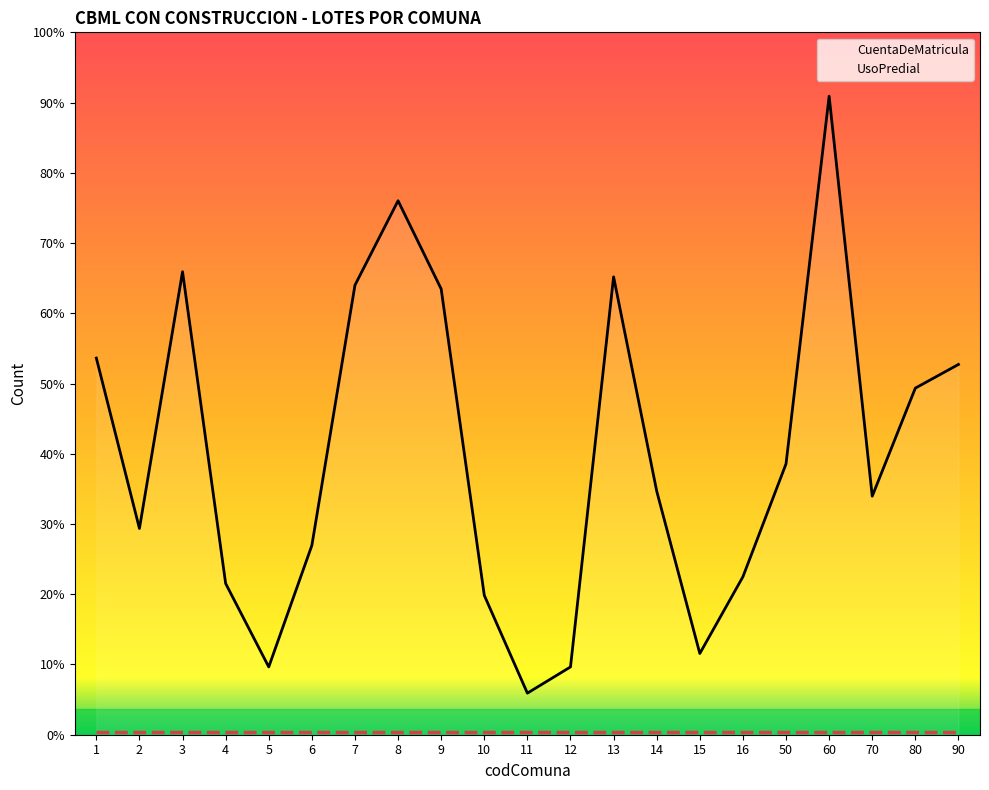

Where is the data nearest to the value 1063?

80